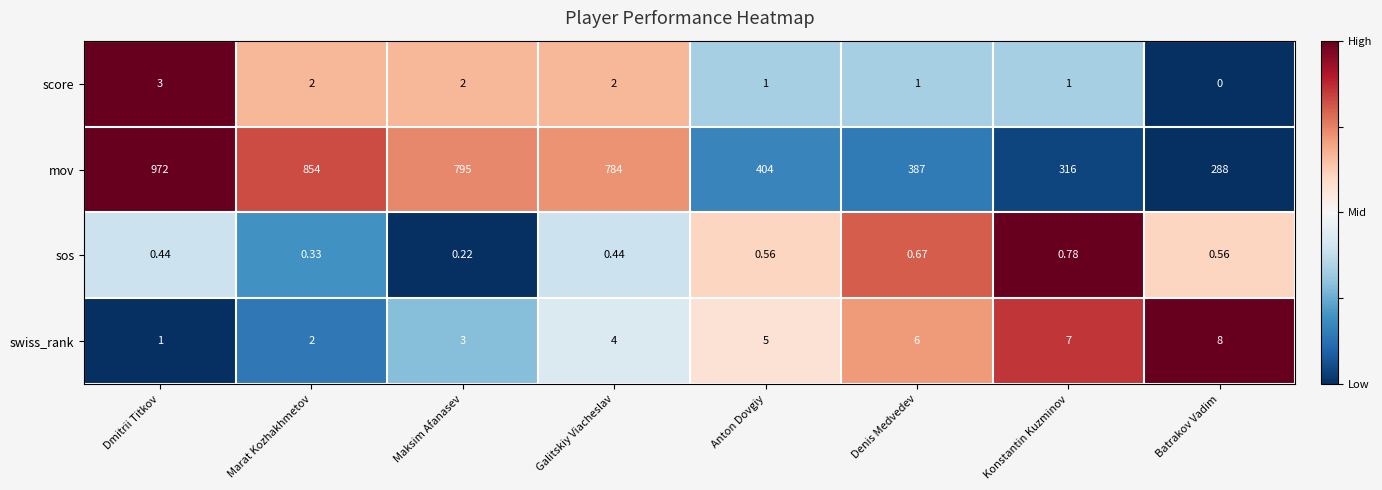

Where does the mov series first go above 784?

Dmitrii Titkov